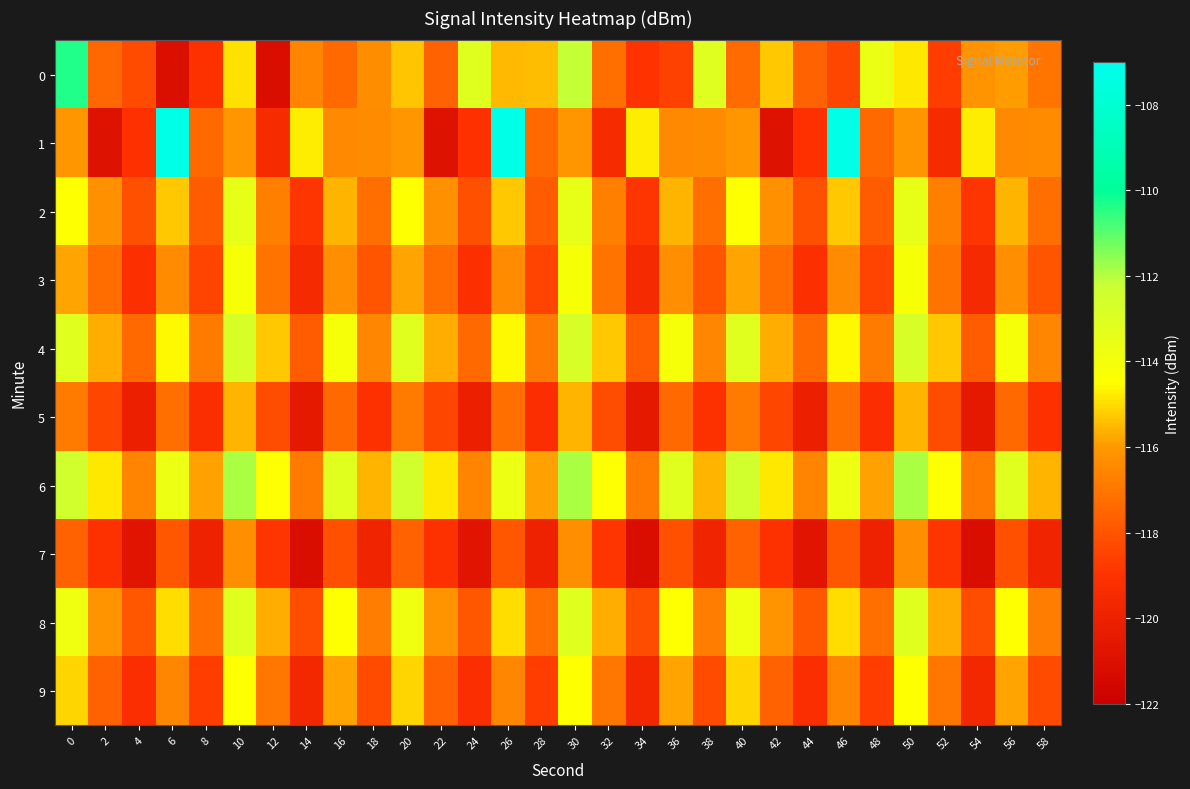

Reading left to right, extract all data points from this chart.

0: 0=-110.4	2=-117.5	4=-118.3	6=-121.1	8=-119.1	10=-115.0	12=-121.2	14=-116.6	16=-117.4	18=-116.4	20=-115.4	22=-117.6	24=-113.1	26=-115.5	28=-115.5	30=-112.2	32=-117.2	34=-119.0	36=-118.6	38=-113.1	40=-117.4	42=-115.3	44=-117.6	46=-118.4	48=-113.6	50=-114.8	52=-118.7	54=-116.2	56=-115.9	58=-117.1
1: 0=-116.1	2=-120.9	4=-119.1	6=-107.3	8=-117.4	10=-116.0	12=-119.5	14=-114.8	16=-116.4	18=-116.4	20=-116.1	22=-120.9	24=-119.1	26=-107.3	28=-117.4	30=-116.0	32=-119.5	34=-114.8	36=-116.4	38=-116.4	40=-116.1	42=-120.9	44=-119.1	46=-107.3	48=-117.4	50=-116.0	52=-119.5	54=-114.8	56=-116.4	58=-116.4
2: 0=-114.5	2=-116.2	4=-118.1	6=-115.3	8=-117.8	10=-113.5	12=-116.7	14=-118.9	16=-115.6	18=-117.2	20=-114.5	22=-116.2	24=-118.1	26=-115.3	28=-117.8	30=-113.5	32=-116.7	34=-118.9	36=-115.6	38=-117.2	40=-114.5	42=-116.2	44=-118.1	46=-115.3	48=-117.8	50=-113.5	52=-116.7	54=-118.9	56=-115.6	58=-117.2
3: 0=-115.8	2=-117.3	4=-119.2	6=-116.4	8=-118.5	10=-114.2	12=-117.1	14=-119.5	16=-116.3	18=-118.0	20=-115.8	22=-117.3	24=-119.2	26=-116.4	28=-118.5	30=-114.2	32=-117.1	34=-119.5	36=-116.3	38=-118.0	40=-115.8	42=-117.3	44=-119.2	46=-116.4	48=-118.5	50=-114.2	52=-117.1	54=-119.5	56=-116.3	58=-118.0
4: 0=-113.2	2=-115.7	4=-117.4	6=-114.6	8=-116.9	10=-112.8	12=-115.3	14=-117.8	16=-114.1	18=-116.5	20=-113.2	22=-115.7	24=-117.4	26=-114.6	28=-116.9	30=-112.8	32=-115.3	34=-117.8	36=-114.1	38=-116.5	40=-113.2	42=-115.7	44=-117.4	46=-114.6	48=-116.9	50=-112.8	52=-115.3	54=-117.8	56=-114.1	58=-116.5
5: 0=-116.9	2=-118.4	4=-120.1	6=-117.2	8=-119.3	10=-115.6	12=-118.2	14=-120.5	16=-117.4	18=-119.1	20=-116.9	22=-118.4	24=-120.1	26=-117.2	28=-119.3	30=-115.6	32=-118.2	34=-120.5	36=-117.4	38=-119.1	40=-116.9	42=-118.4	44=-120.1	46=-117.2	48=-119.3	50=-115.6	52=-118.2	54=-120.5	56=-117.4	58=-119.1
6: 0=-112.5	2=-114.8	4=-116.6	6=-113.7	8=-115.9	10=-111.9	12=-114.4	14=-116.9	16=-113.2	18=-115.6	20=-112.5	22=-114.8	24=-116.6	26=-113.7	28=-115.9	30=-111.9	32=-114.4	34=-116.9	36=-113.2	38=-115.6	40=-112.5	42=-114.8	44=-116.6	46=-113.7	48=-115.9	50=-111.9	52=-114.4	54=-116.9	56=-113.2	58=-115.6
7: 0=-117.6	2=-119.1	4=-120.8	6=-117.9	8=-120.0	10=-116.3	12=-118.9	14=-121.2	16=-118.1	18=-119.8	20=-117.6	22=-119.1	24=-120.8	26=-117.9	28=-120.0	30=-116.3	32=-118.9	34=-121.2	36=-118.1	38=-119.8	40=-117.6	42=-119.1	44=-120.8	46=-117.9	48=-120.0	50=-116.3	52=-118.9	54=-121.2	56=-118.1	58=-119.8
8: 0=-113.8	2=-116.1	4=-117.9	6=-115.0	8=-117.2	10=-113.1	12=-115.7	14=-118.2	16=-114.5	18=-116.8	20=-113.8	22=-116.1	24=-117.9	26=-115.0	28=-117.2	30=-113.1	32=-115.7	34=-118.2	36=-114.5	38=-116.8	40=-113.8	42=-116.1	44=-117.9	46=-115.0	48=-117.2	50=-113.1	52=-115.7	54=-118.2	56=-114.5	58=-116.8
9: 0=-115.1	2=-117.6	4=-119.3	6=-116.5	8=-118.7	10=-114.5	12=-117.0	14=-119.6	16=-115.8	18=-118.3	20=-115.1	22=-117.6	24=-119.3	26=-116.5	28=-118.7	30=-114.5	32=-117.0	34=-119.6	36=-115.8	38=-118.3	40=-115.1	42=-117.6	44=-119.3	46=-116.5	48=-118.7	50=-114.5	52=-117.0	54=-119.6	56=-115.8	58=-118.3